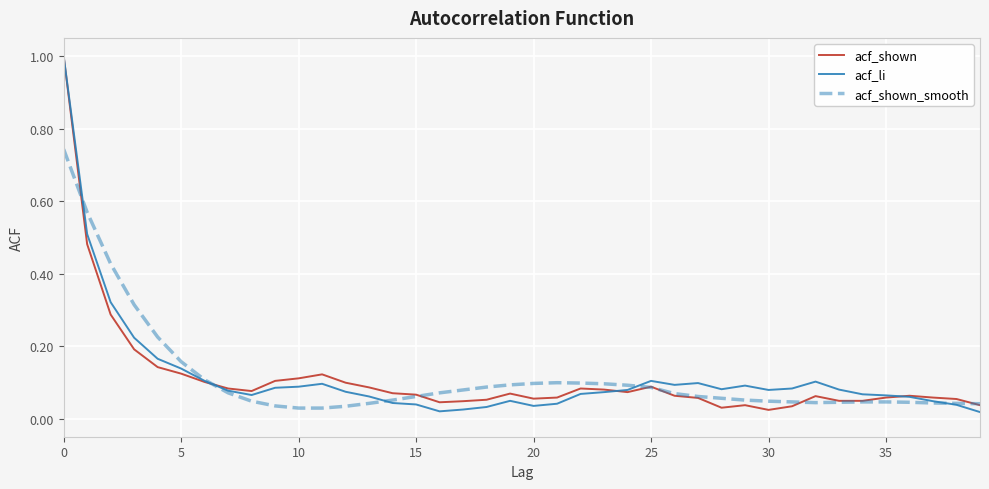

Which series has the largest range (max minus min)?

acf_li